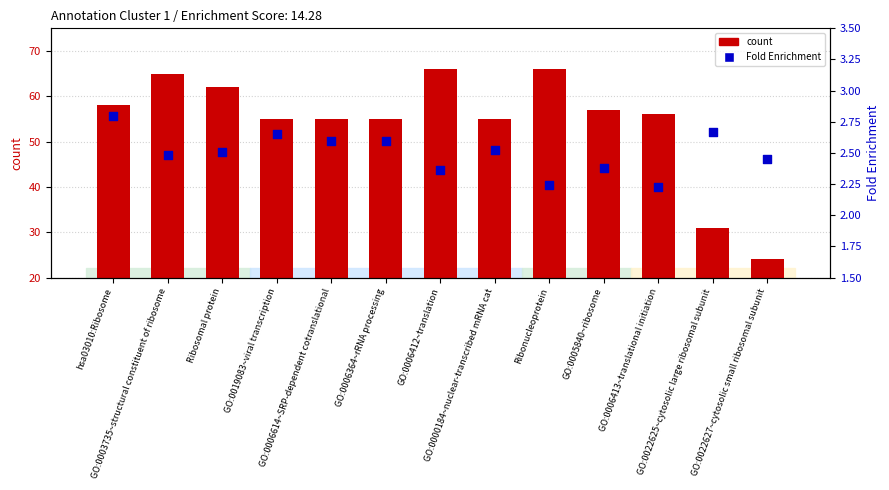

Which series has the largest Y range (max minus min)?

count